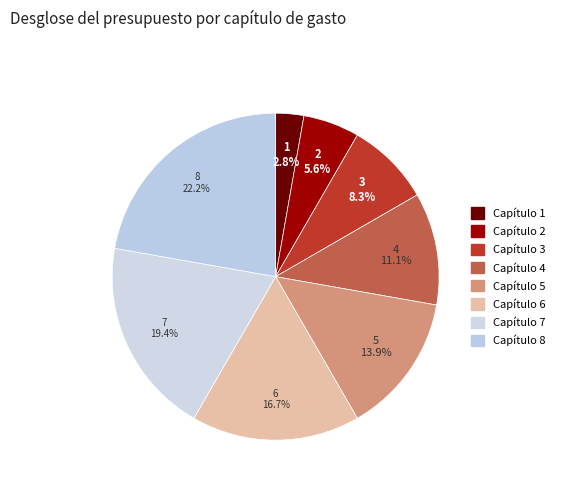

How much of the chart is everything except Capítulo 8?

77.8%